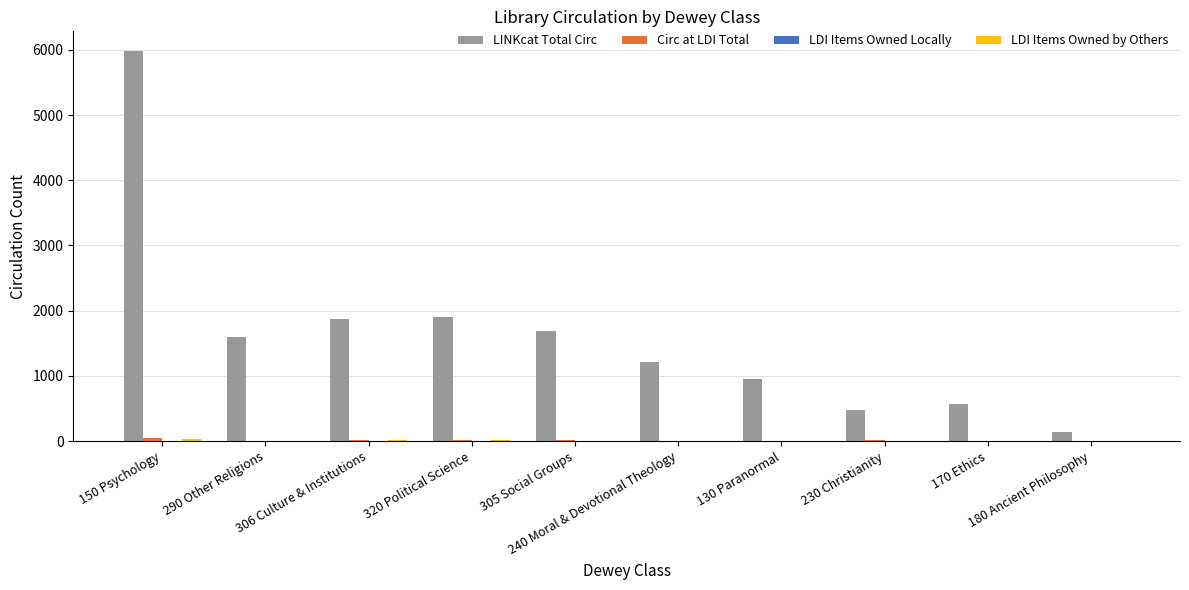

What is the greatest value displayed?

5984